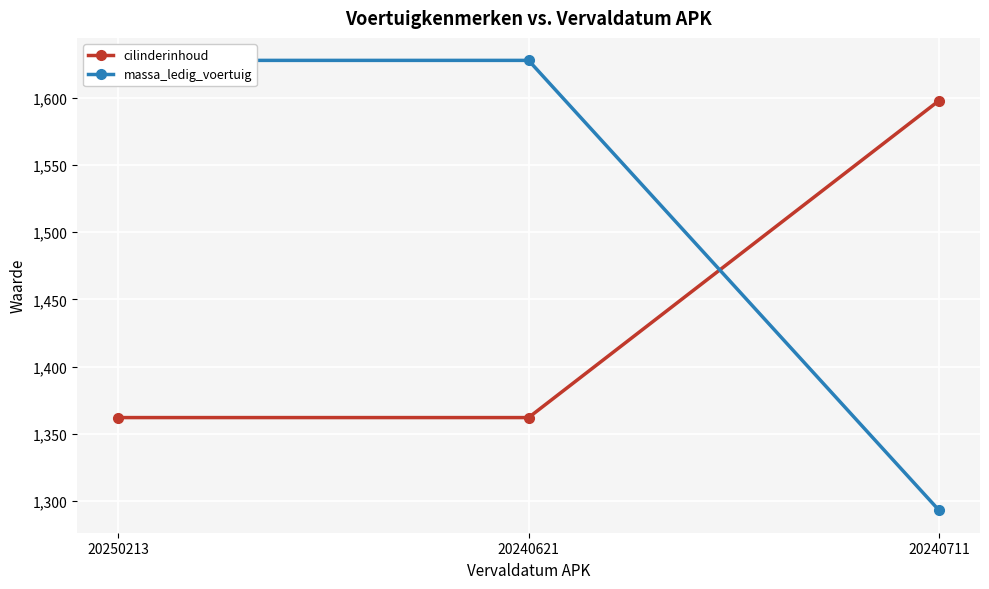

Which label corresponds to the smallest value in the chart?

20240711